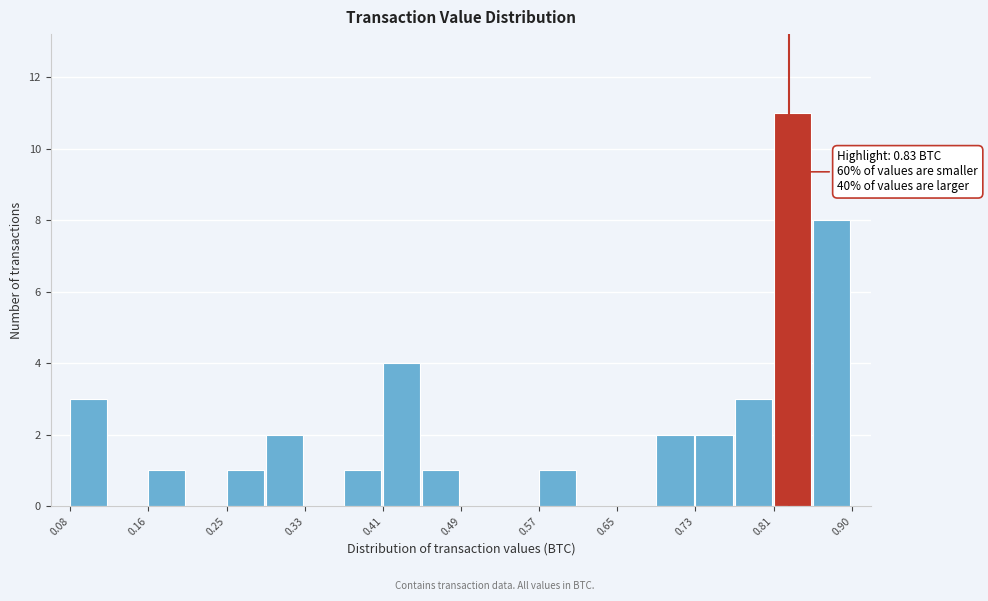

Which range on the x-axis has the tallest bar?

0.81 to 0.85